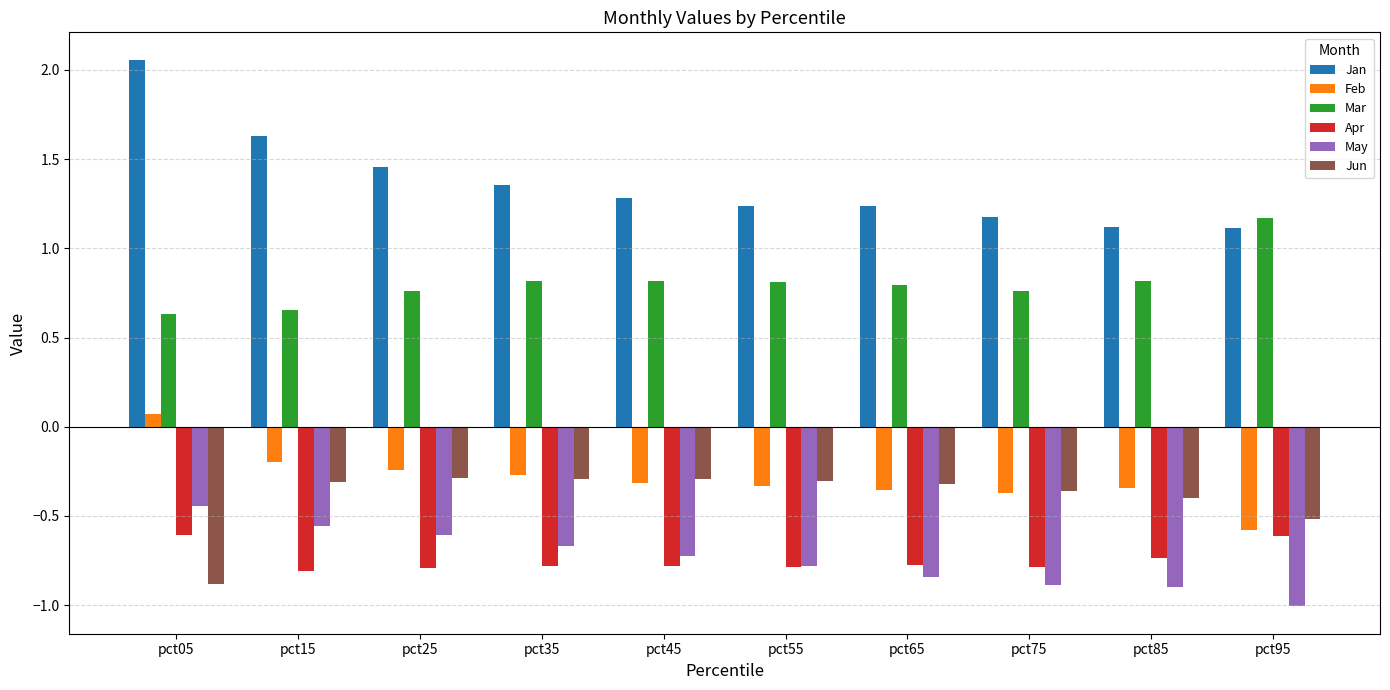

What is the difference between the maximum and minimum values in the Jun series?

0.6